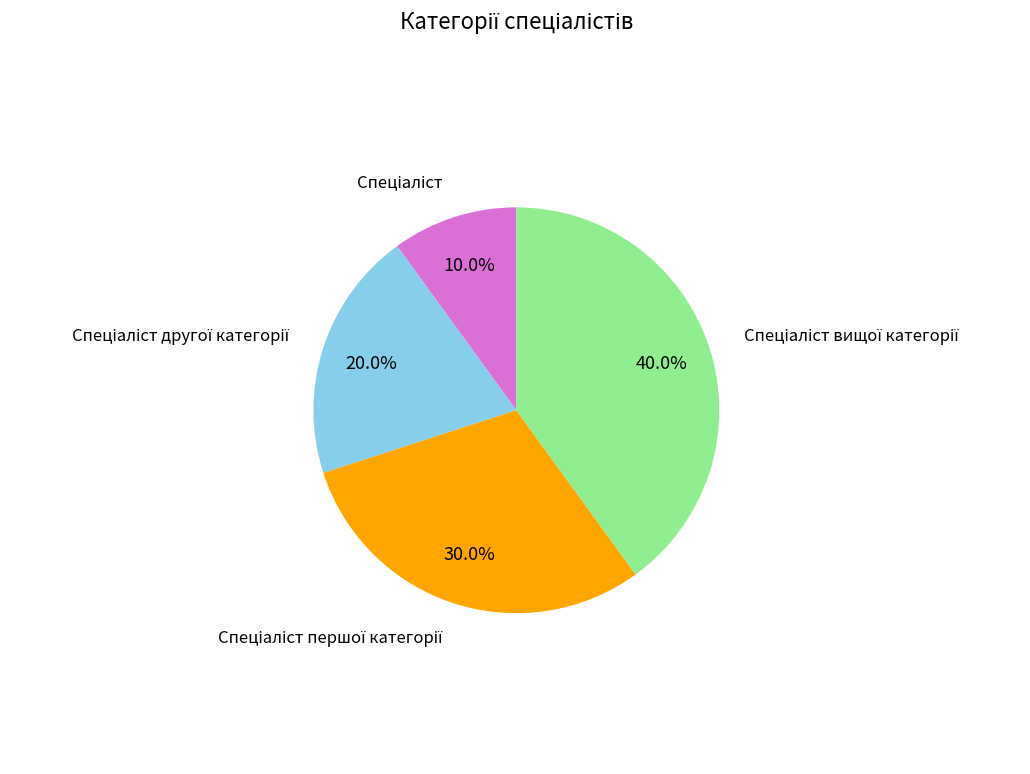

Is there any slice that represents more than half of the pie?

No